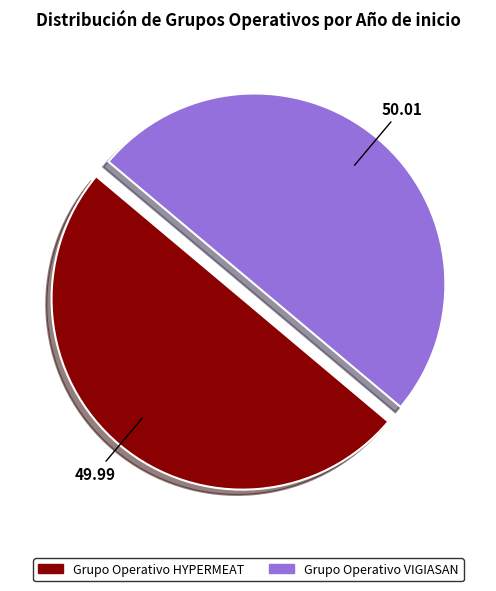

What is the ratio of the value at Grupo Operativo VIGIASAN to the value at Grupo Operativo HYPERMEAT?

1.0